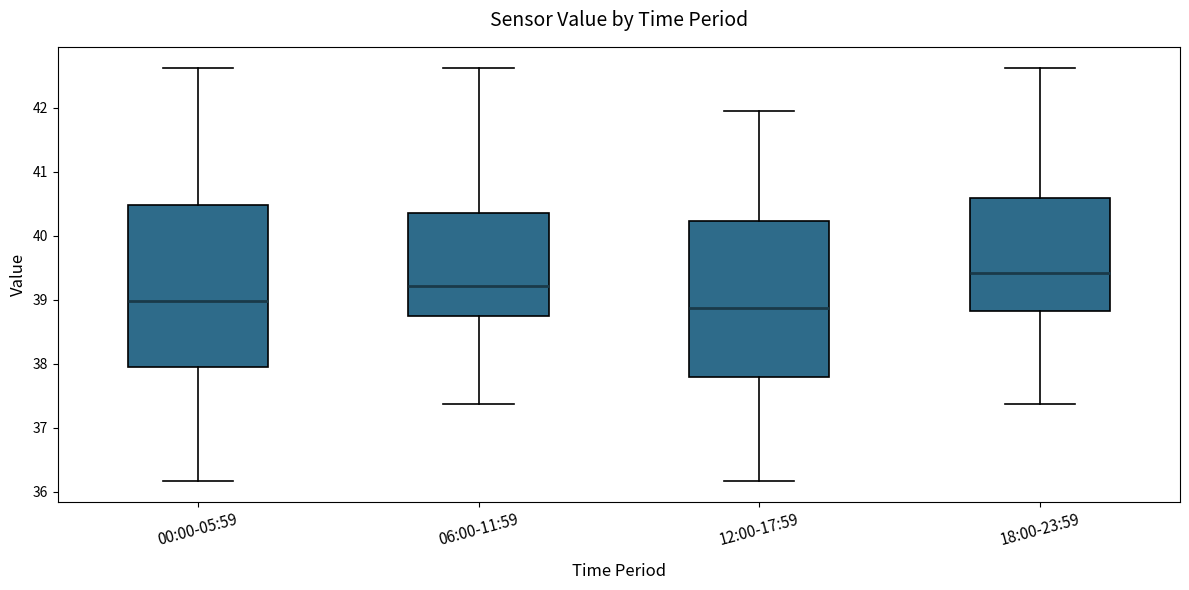

Which box has the highest median line?

18:00-23:59